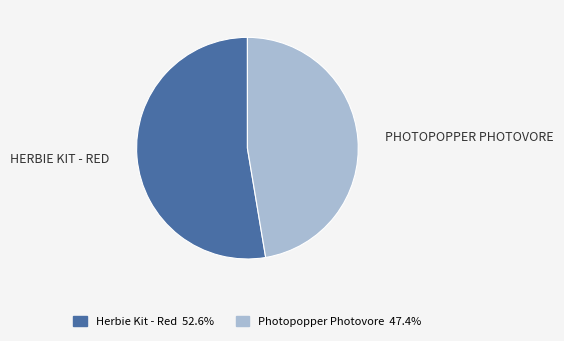

True or false: Photopopper Photovore accounts for 47% of the total.

True